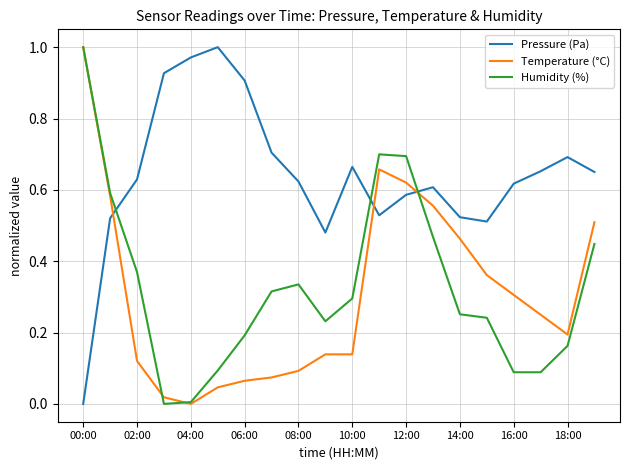

True or false: Humidity (%) has more than 2 points higher than both neighbors.

False